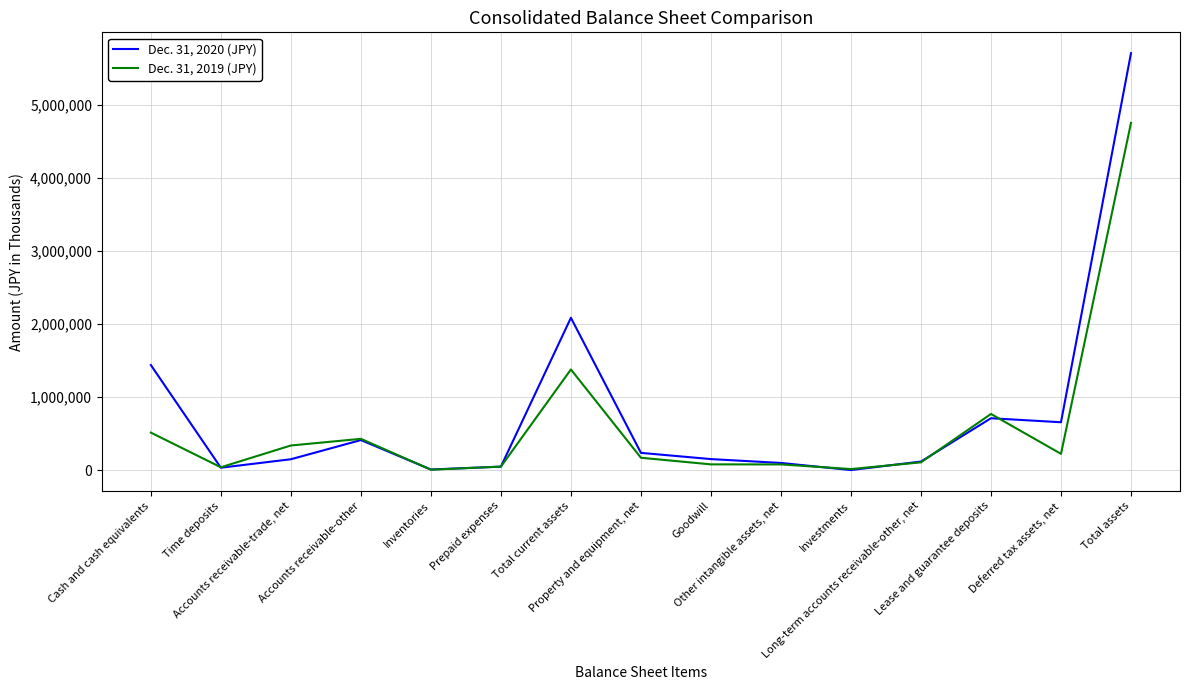

At Deferred tax assets, net, list the series in order from smallest to largest.

Dec. 31, 2019 (JPY), Dec. 31, 2020 (JPY)